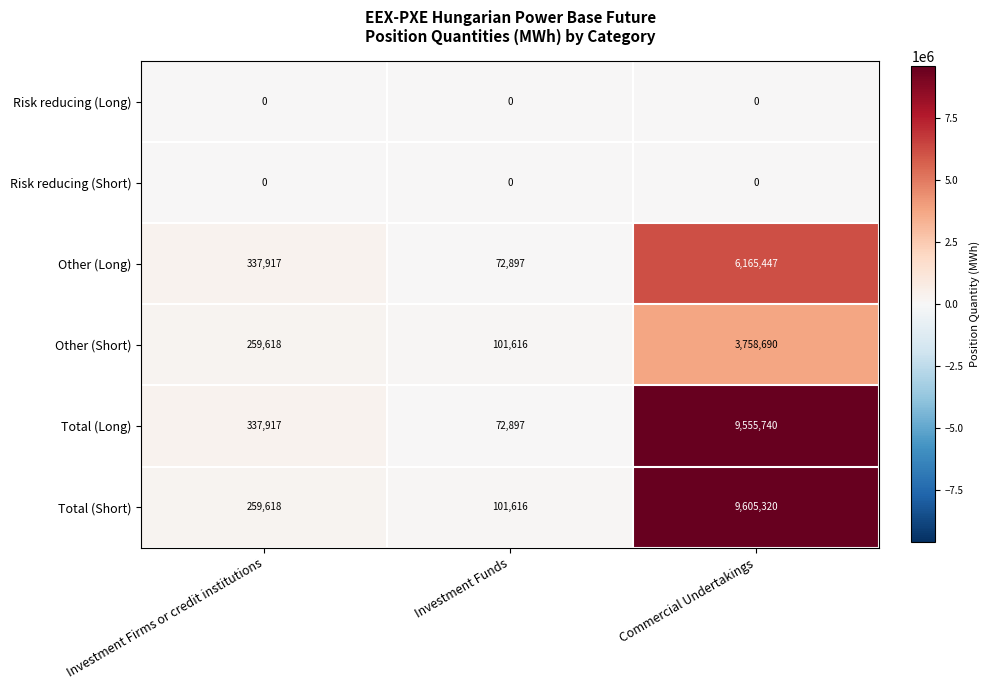

What is the maximum value shown in the chart?

9605320